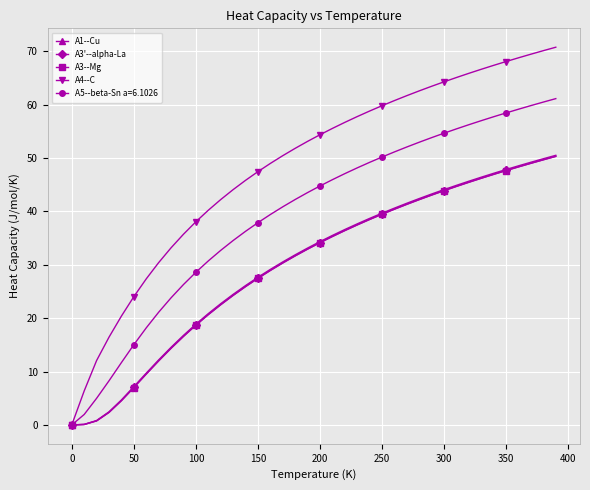

What is the maximum value shown in the chart?

70.8